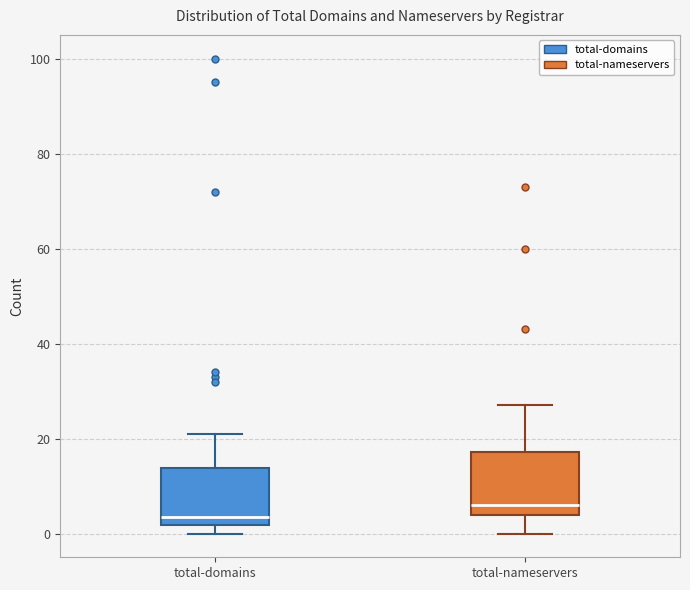

Which box has the highest median line?

total-nameservers